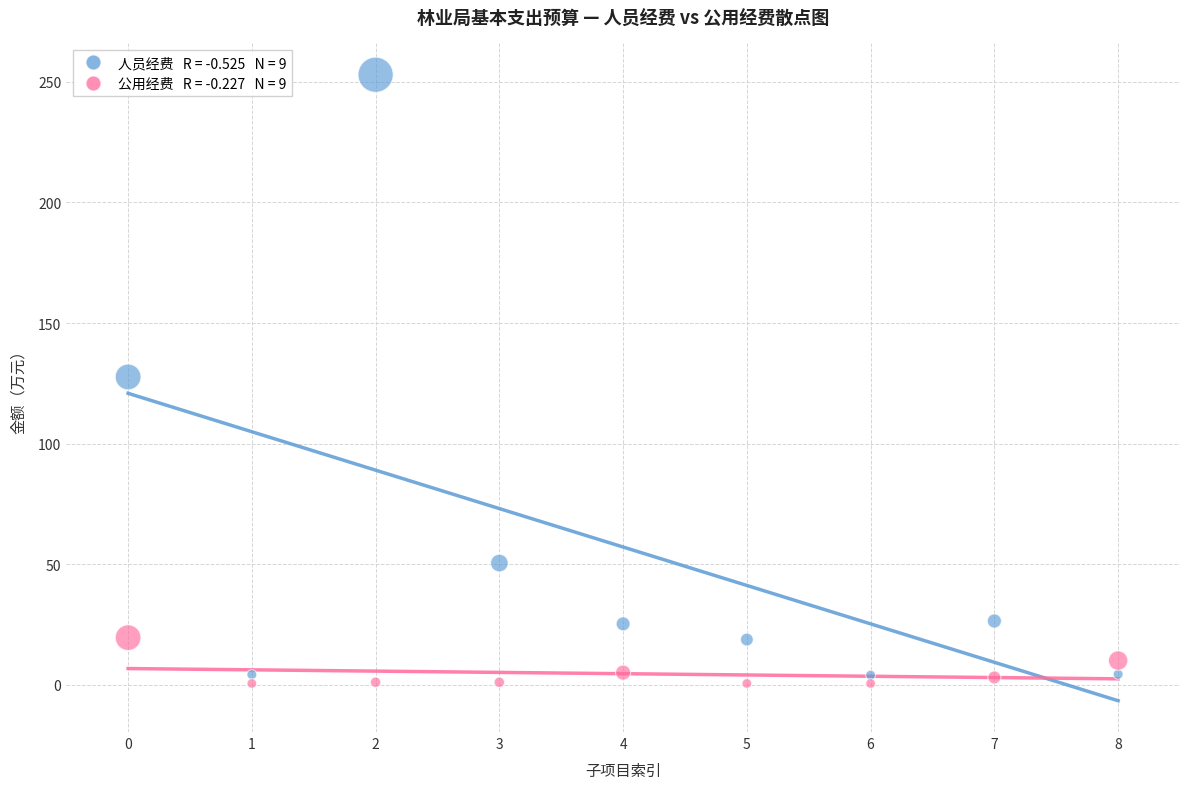

Across all data points, what is the range of Y values (max minus min)?

252.5